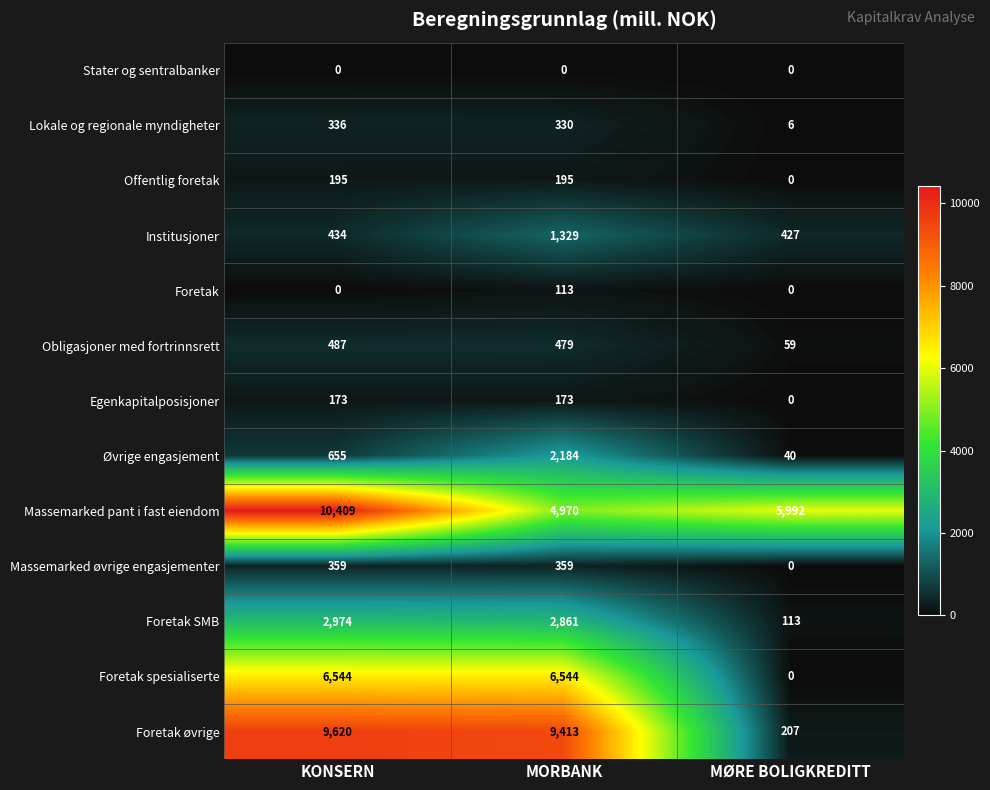

Which series changed the most between MORBANK and MØRE BOLIGKREDITT?

Foretak øvrige